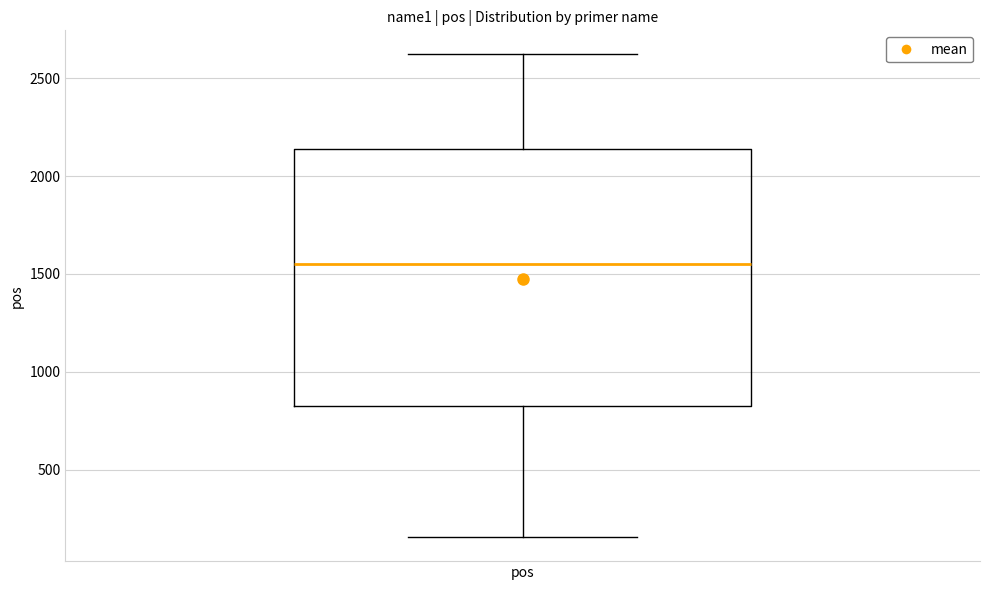

Where does the lower whisker of the box for pos end on the y-axis? The values are not printed on the chart, so give them approximately, as read against the axis.

150